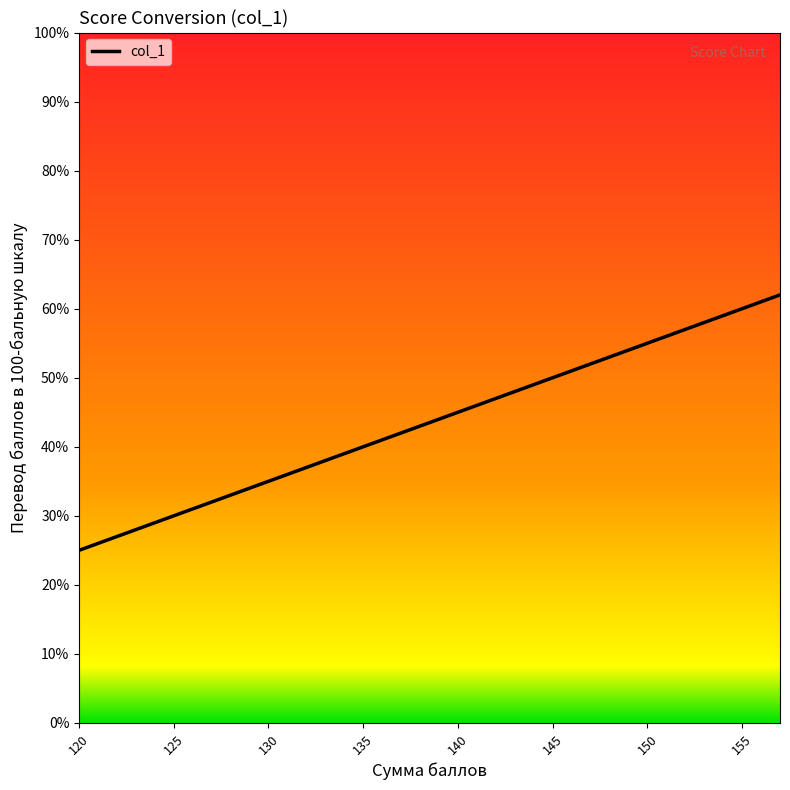

What is the maximum value shown in the chart?

62